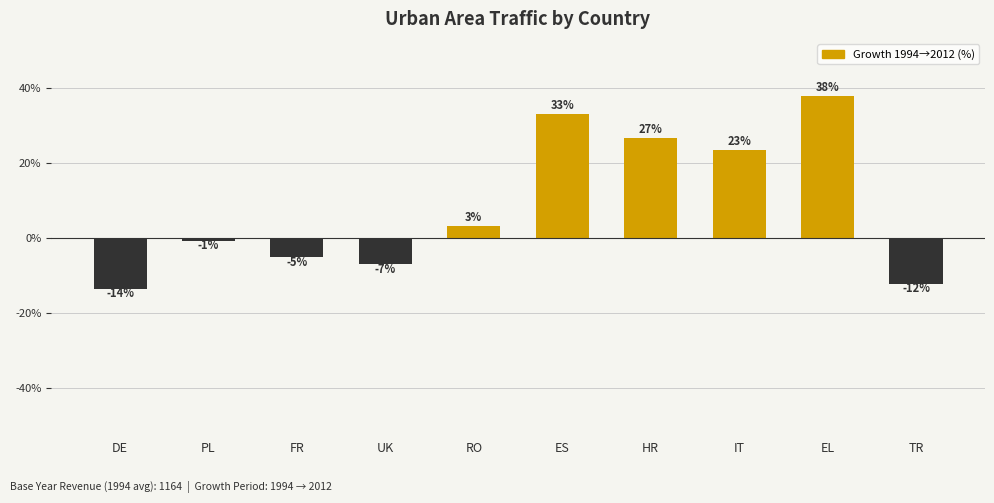

Does the chart contain any negative values?

Yes